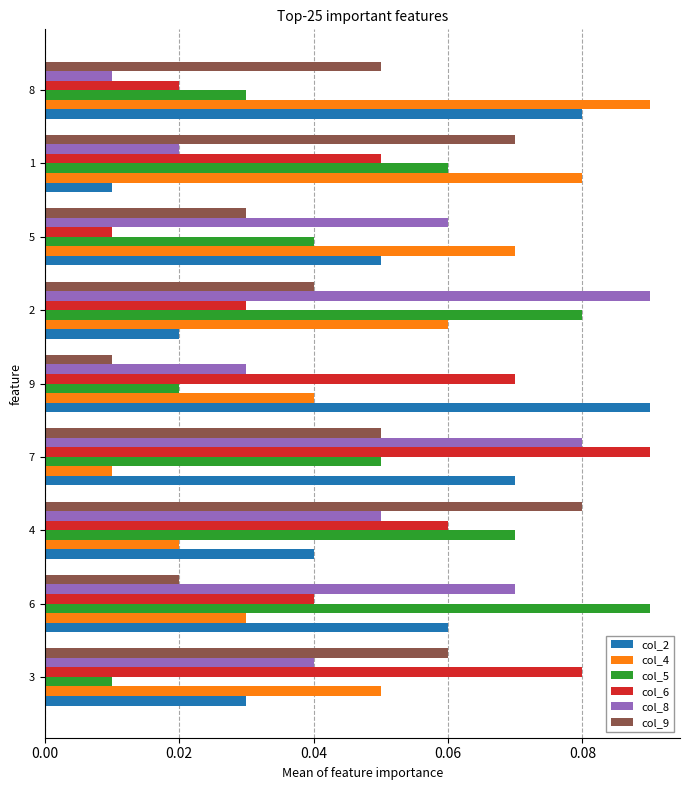

Which category has the lowest value in the col_6 series?

5